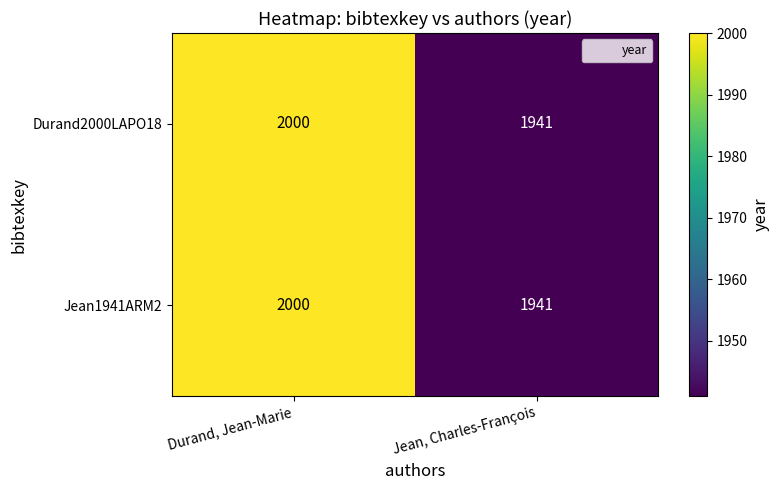

Read the Jean1941ARM2 value at Durand, Jean-Marie.

2000